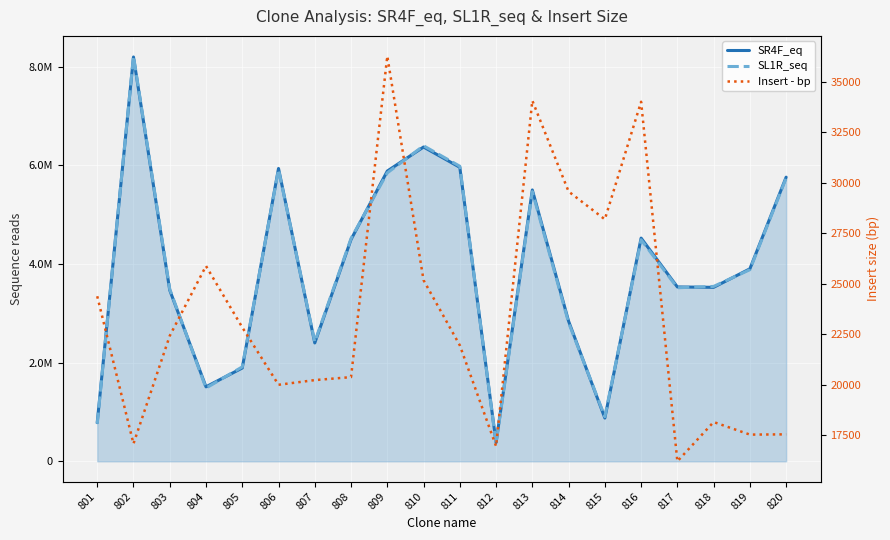

Reading right to left, list all the values displayed in this chart.

SR4F_eq: 820=5761843	819=3903653	818=3528229	817=3535893	816=4526688	815=877335	814=2842017	813=5502913	812=381451	811=5961692	810=6373418	809=5885956	808=4498114	807=2400323	806=5938306	805=1892369	804=1511031	803=3470631	802=8199012	801=784185
SL1R_seq: 820=5744302	819=3886124	818=3546380	817=3519686	816=4492685	815=905519	814=2812455	813=5468853	812=364497	811=5983640	810=6398590	809=5849694	808=4518488	807=2420550	806=5918311	805=1915207	804=1485155	803=3493049	802=8216090	801=759807
Insert - bp: 820=17541	819=17529	818=18151	817=16207	816=34003	815=28184	814=29562	813=34060	812=16954	811=21948	810=25172	809=36262	808=20374	807=20227	806=19995	805=22838	804=25876	803=22418	802=17078	801=24378